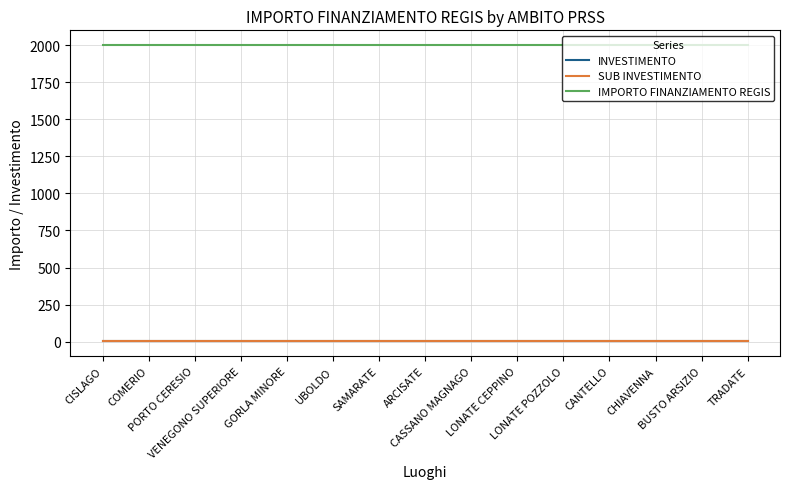

True or false: INVESTIMENTO has a value of 2.1 at TRADATE.

True